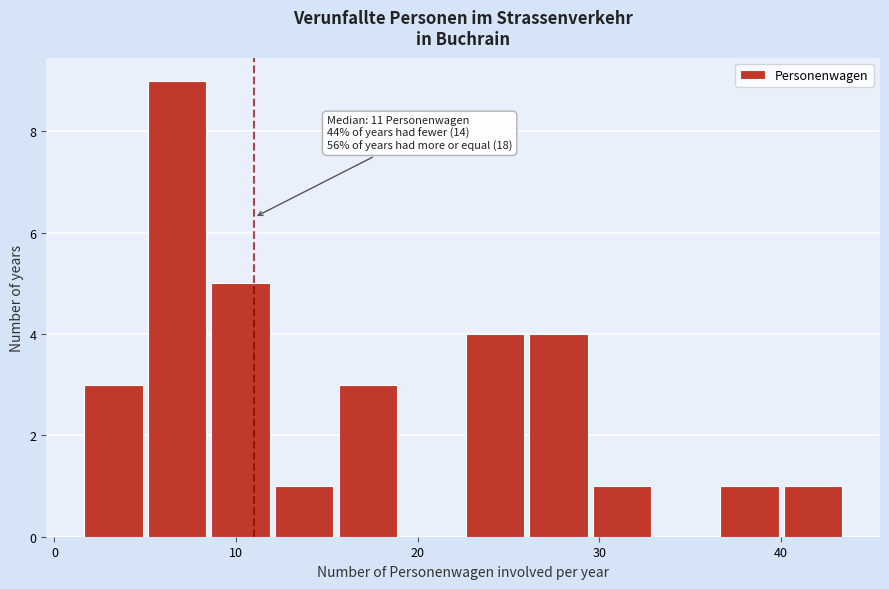

Read against the x-axis, roughly where is the centre of the tallest bar?

7